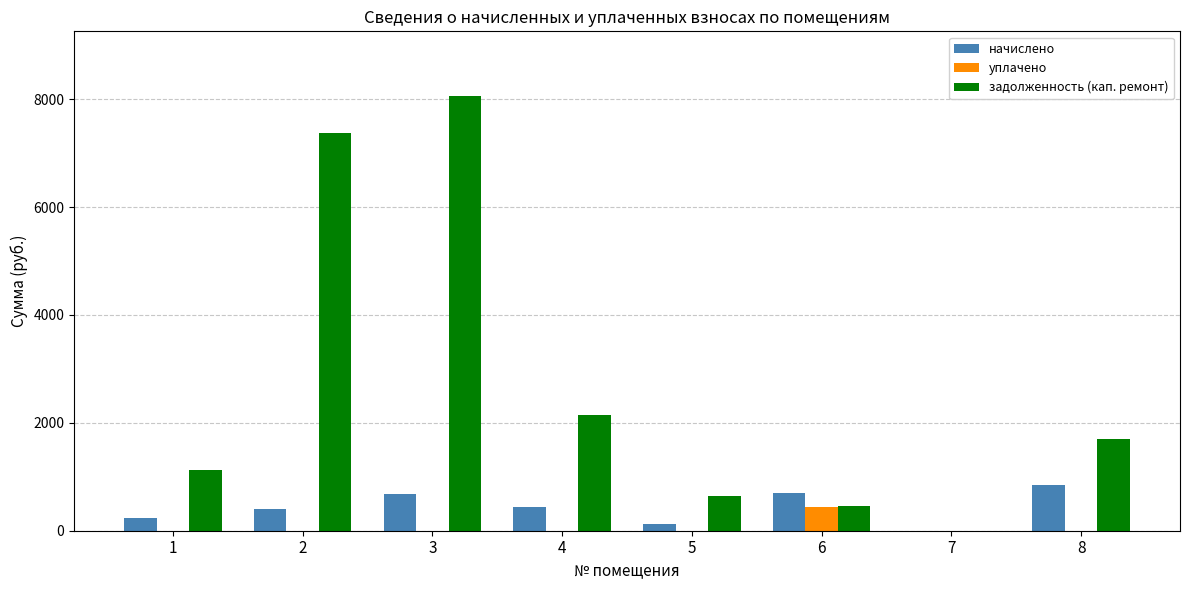

How many data points in задолженность (кап. ремонт) are above 1704?

4